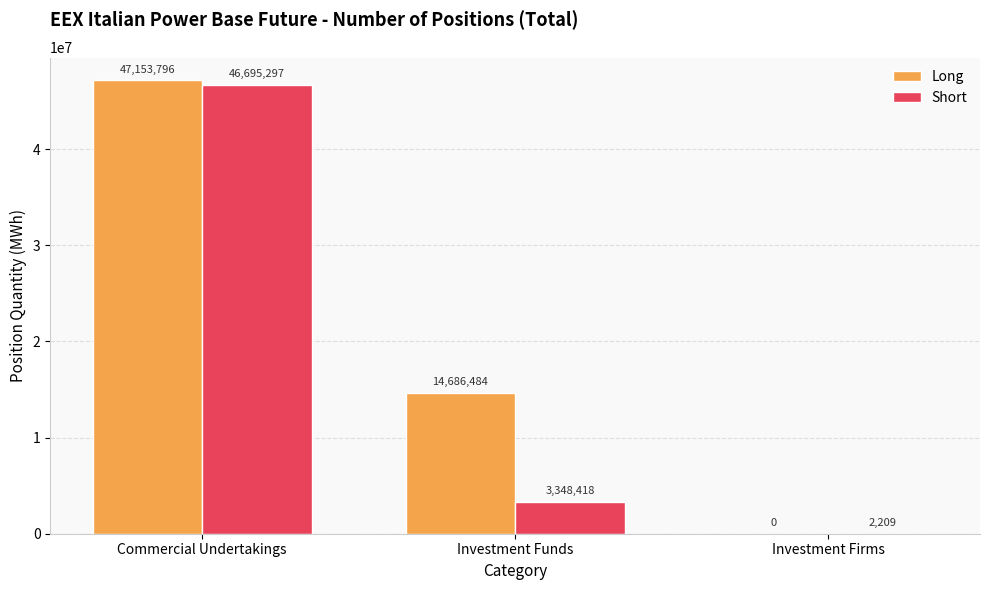

Are the bars horizontal?

No